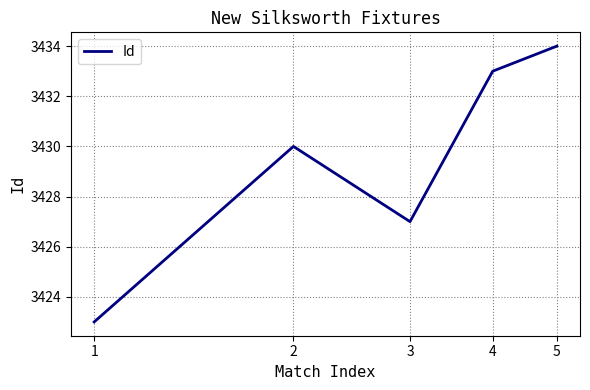

How many interior local valleys (lower than both neighbors) does the data have?

1